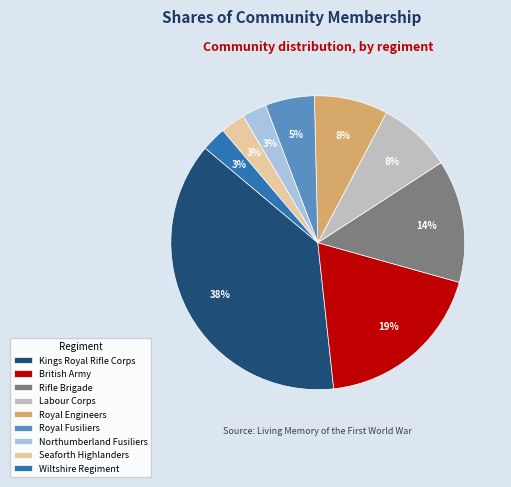

Is Seaforth Highlanders the majority of the pie?

No